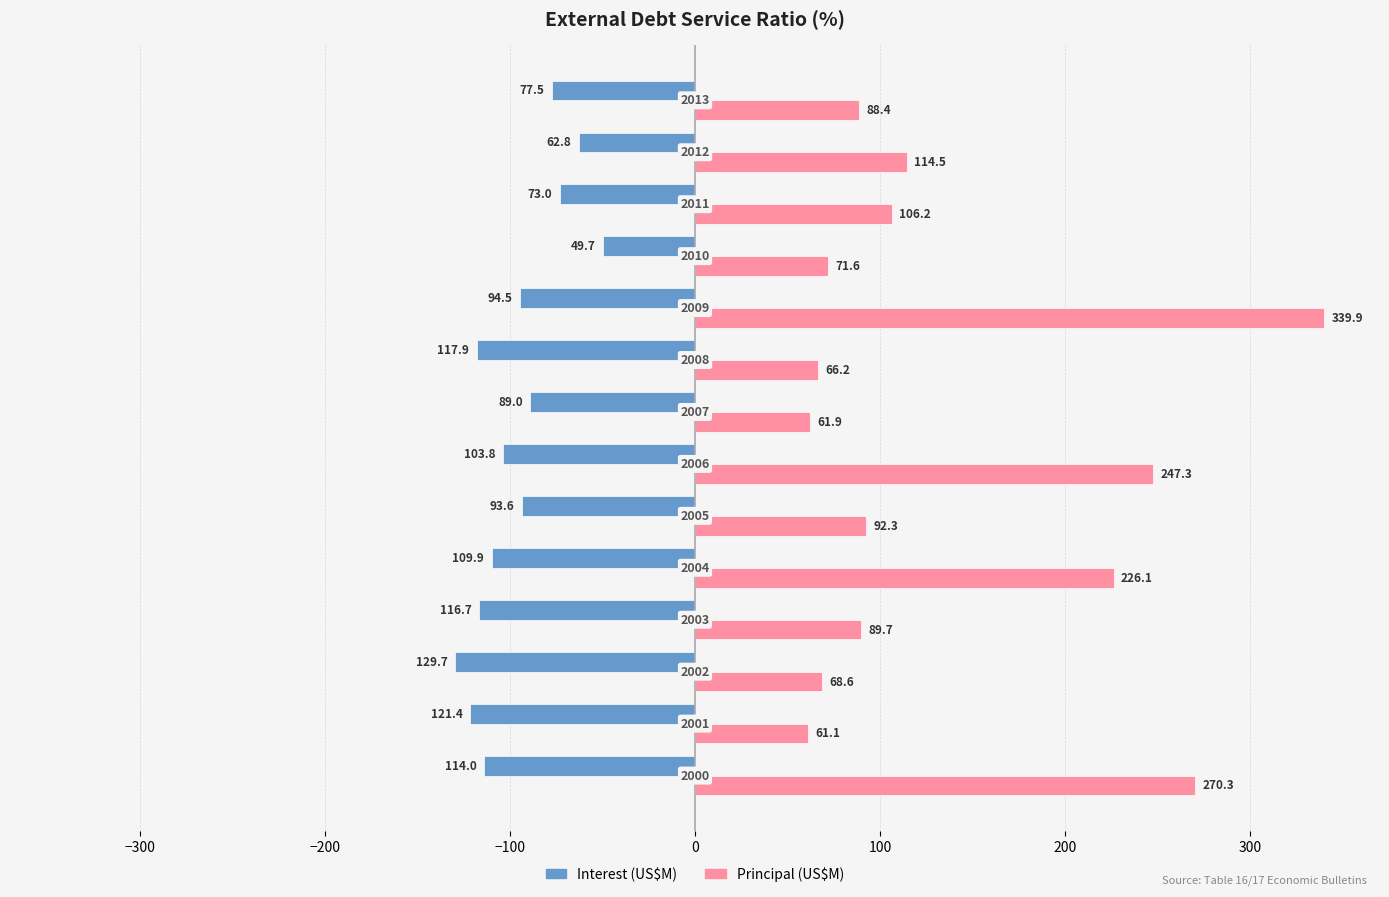

Count the number of categories in the chart.

14